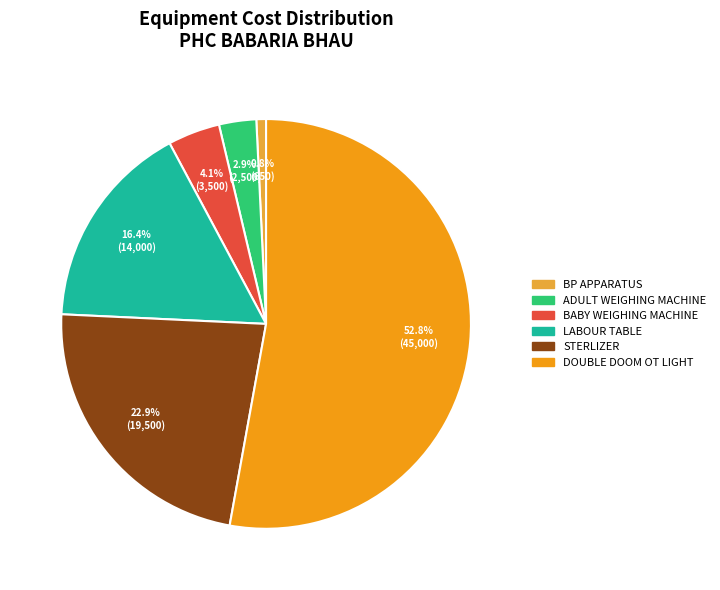

To the nearest percent, what is the difference between the largest and smallest slice percentages?

52%